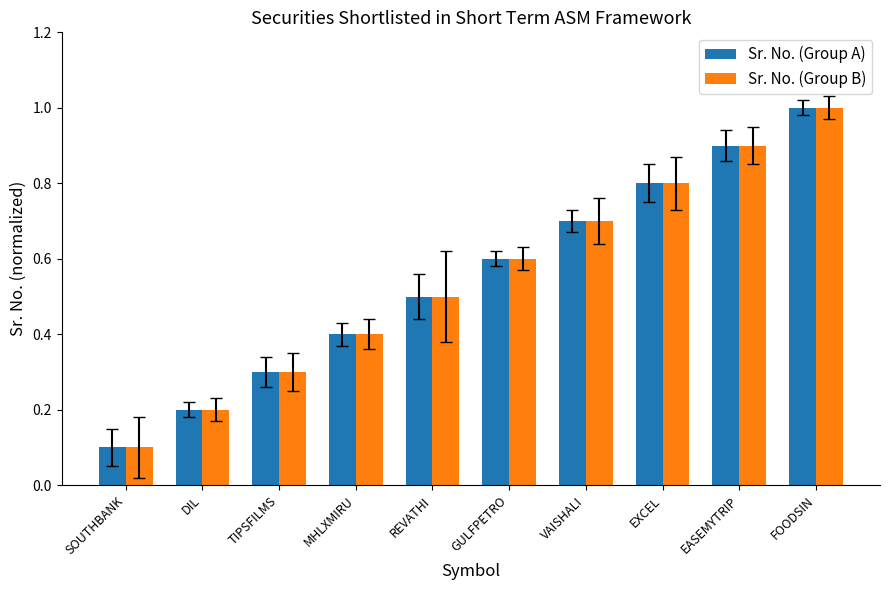

Reading left to right, what are all the values shown in this chart?

Sr. No. (Group A): 0.1	0.2	0.3	0.4	0.5	0.6	0.7	0.8	0.9	1.0
Sr. No. (Group B): 0.1	0.2	0.3	0.4	0.5	0.6	0.7	0.8	0.9	1.0